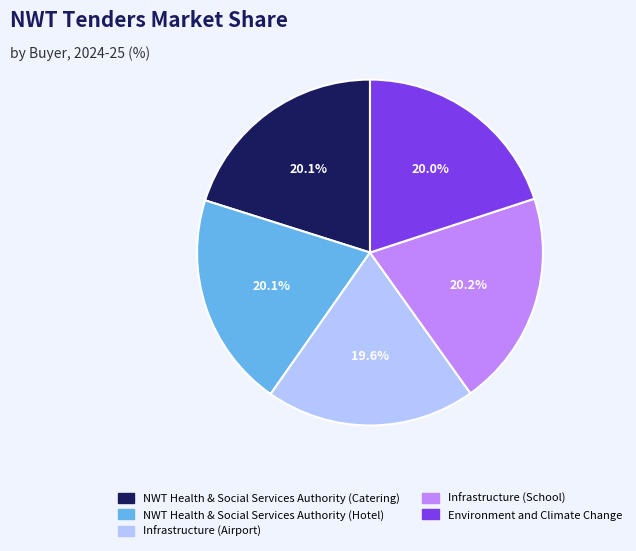

Is there a majority slice in this chart?

No